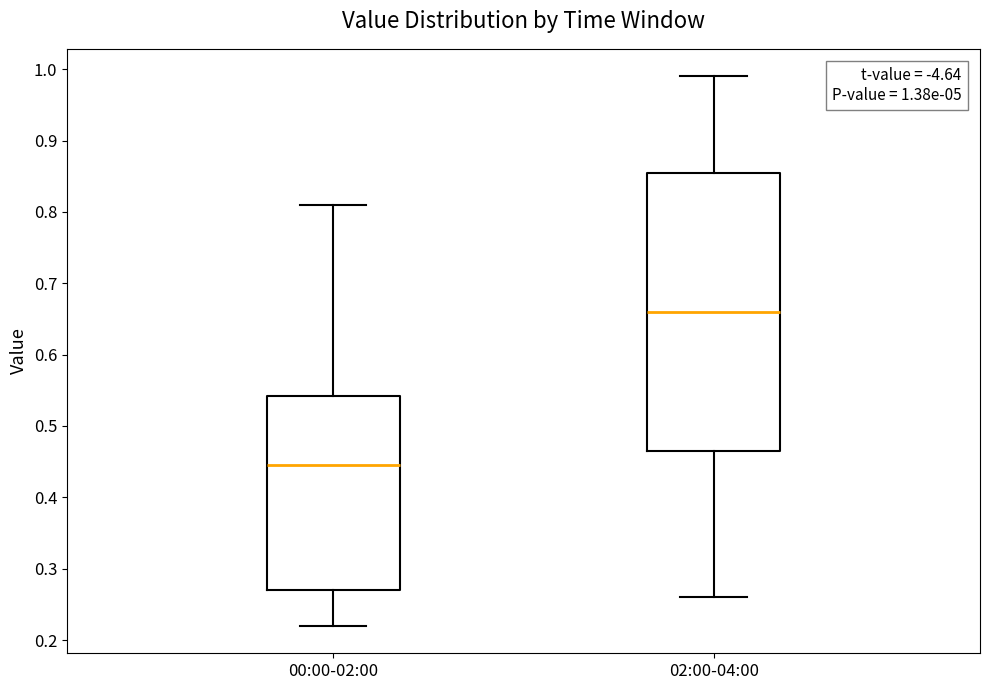

Comparing the boxes themselves (not the whiskers), which one is the tallest?

02:00-04:00